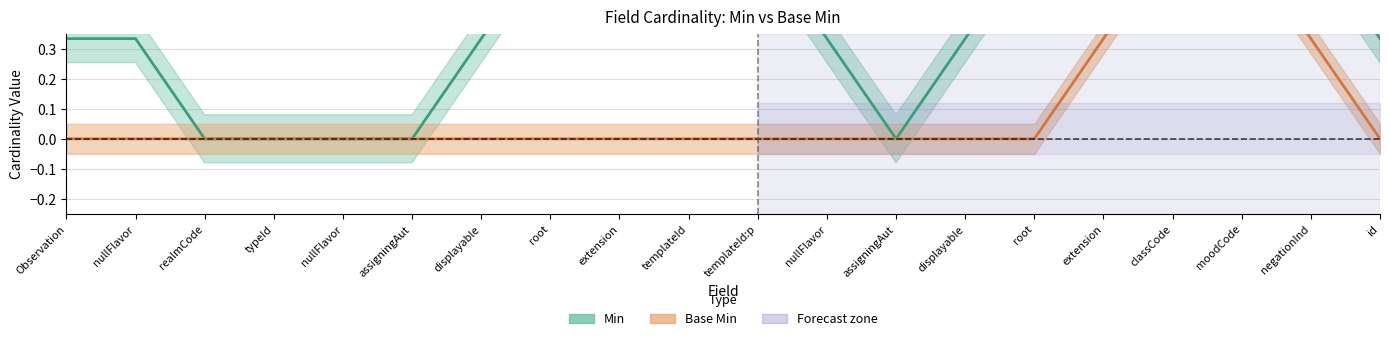

Which has a higher value, Observation.typeId.assigningAuthorityName or Observation.templateId:problem-obs.root?

Observation.templateId:problem-obs.root